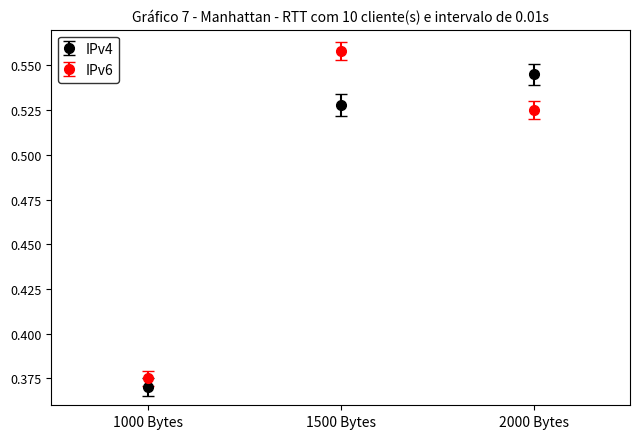

Which series changed the most between 1000 Bytes and 2000 Bytes?

IPv4